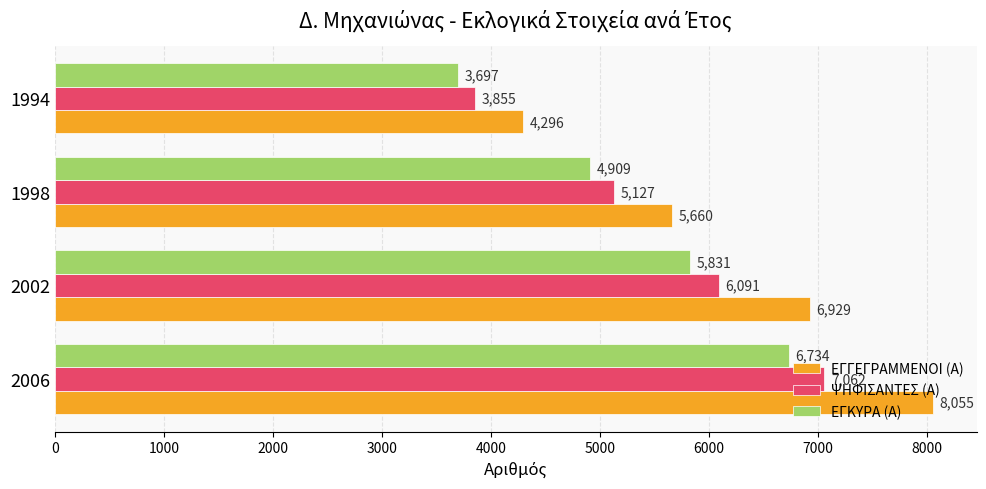

At how many categories does at least one series exceed 6818?

2